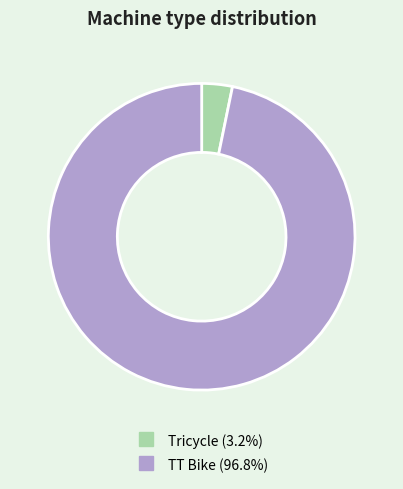

What is the largest slice in the pie chart?

TT Bike